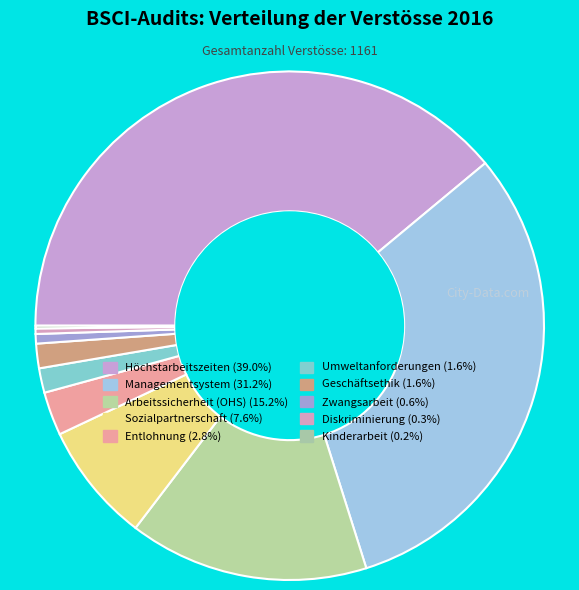

Is it true that Managementsystem is 22% of the pie?

False